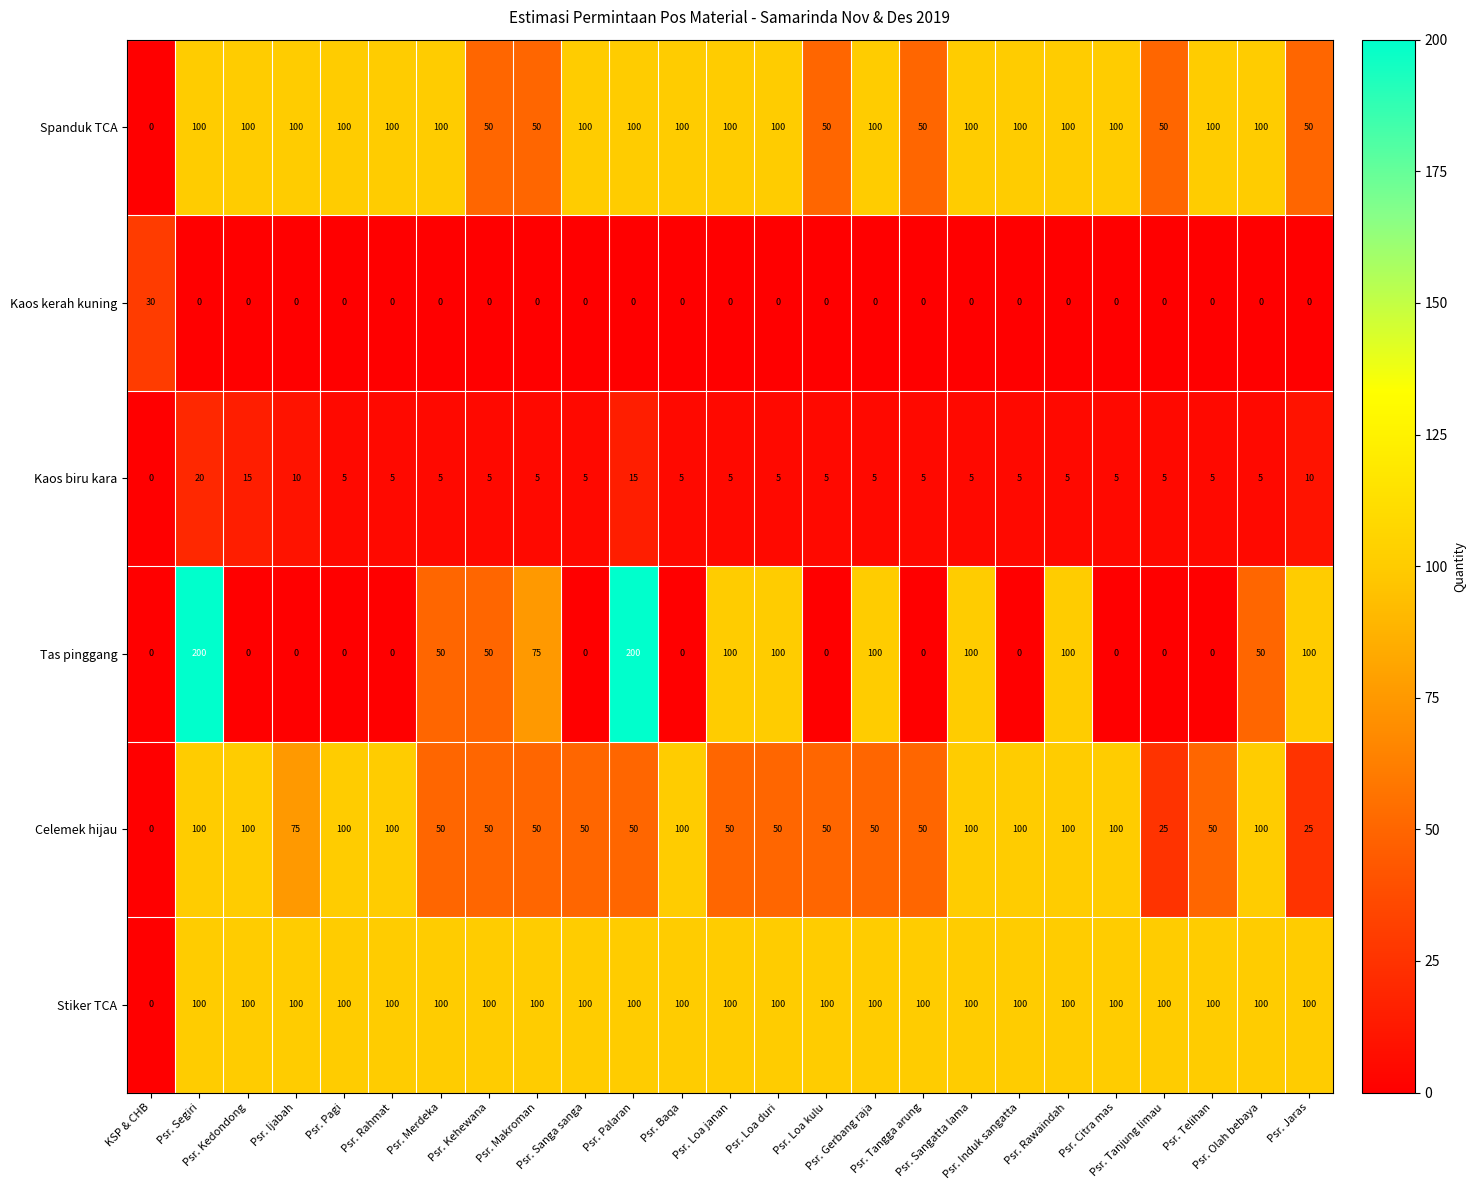

Which series has the largest total across all categories?

Stiker TCA